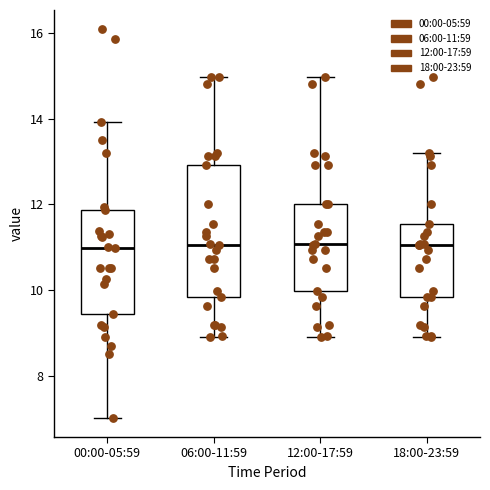

Where does the median line of the box for 12:00-17:59 sit on the y-axis? The values are not printed on the chart, so give them approximately, as read against the axis.

11.0